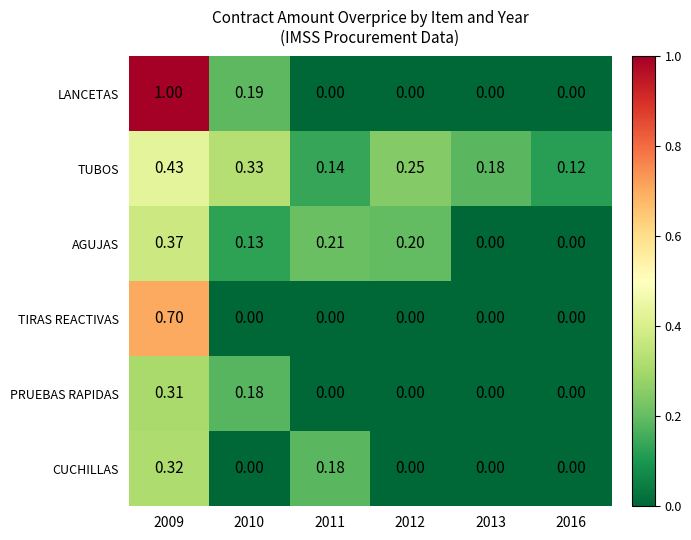

Which series has the largest range (max minus min)?

LANCETAS